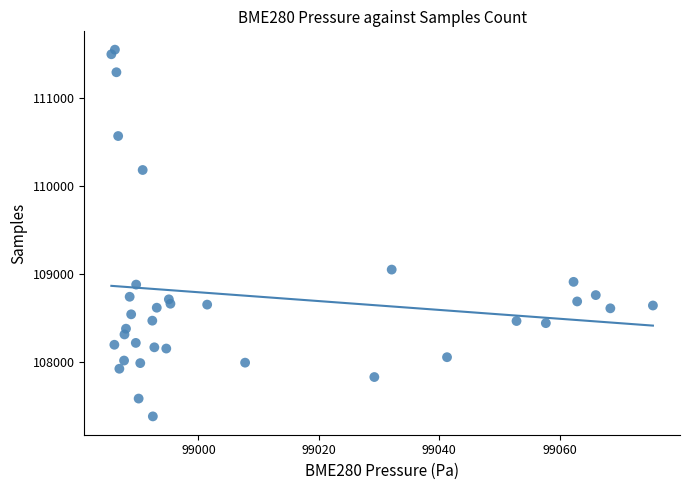

What is the range of Y values (max minus min)?

4157